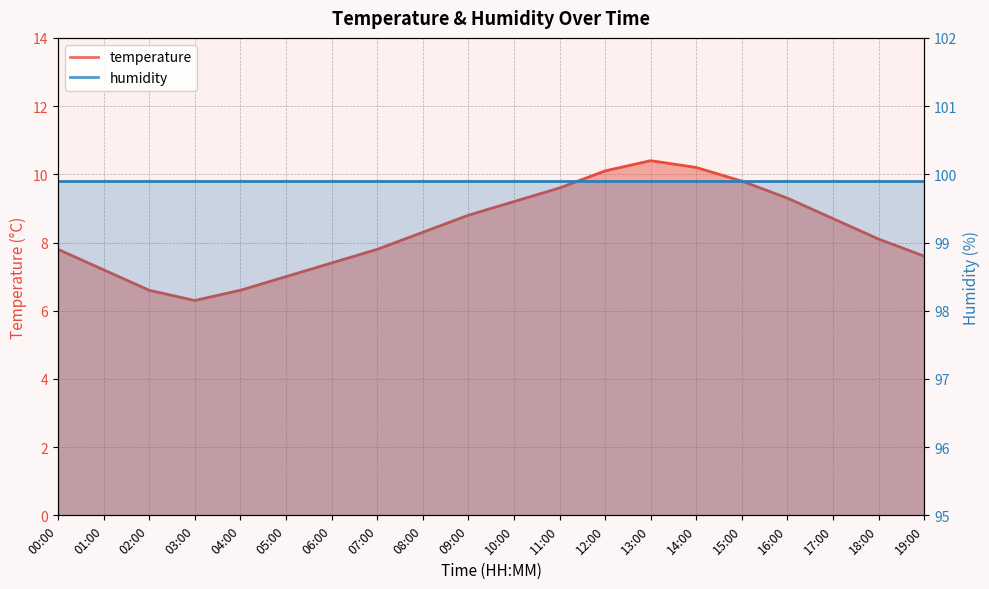

How many interior local valleys (lower than both neighbors) does the data have?

1